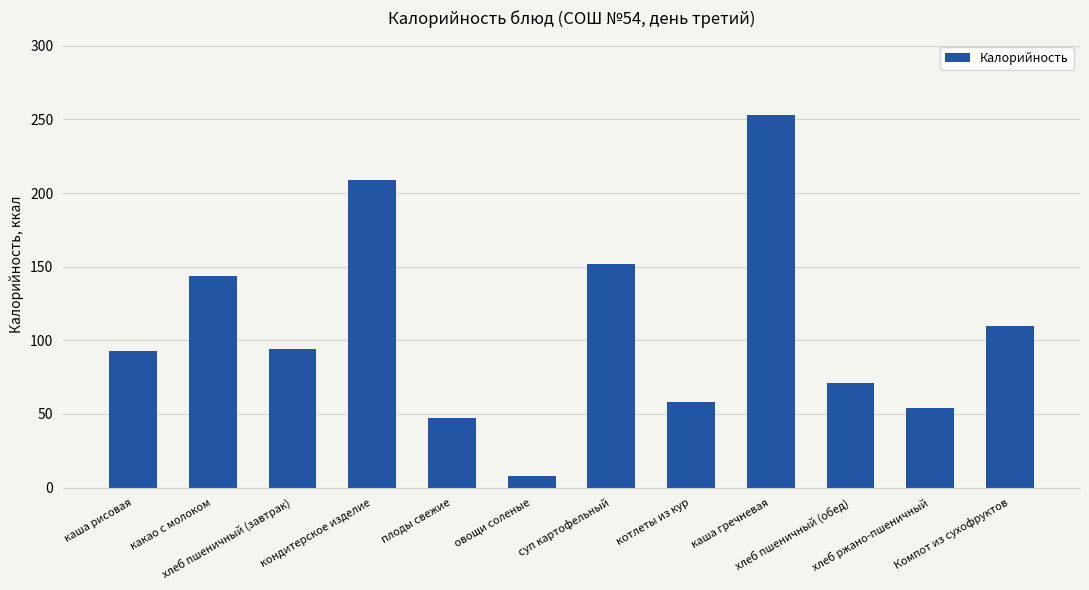

What is the value of the 3rd bar from the left?

94